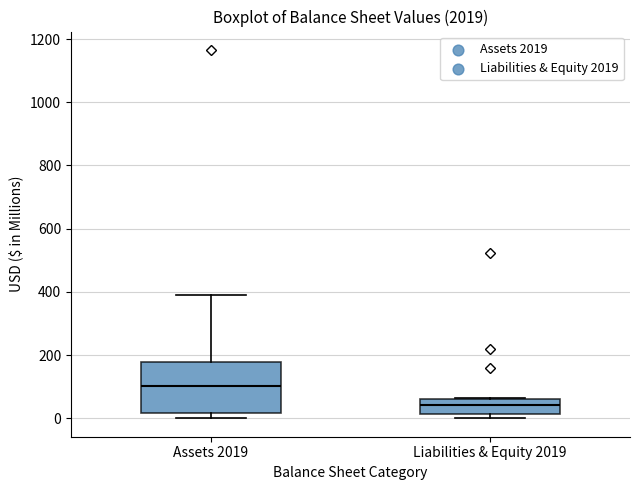

Which box is the tallest, from its lower edge to its upper edge?

Assets 2019